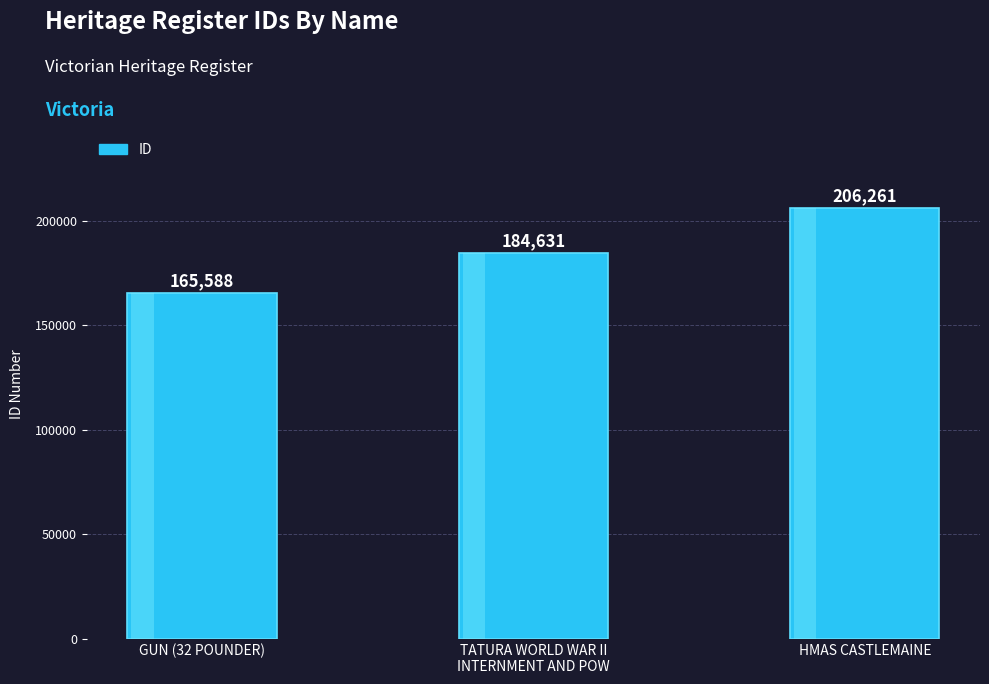

Are the bars grouped side by side (vs. stacked)?

No